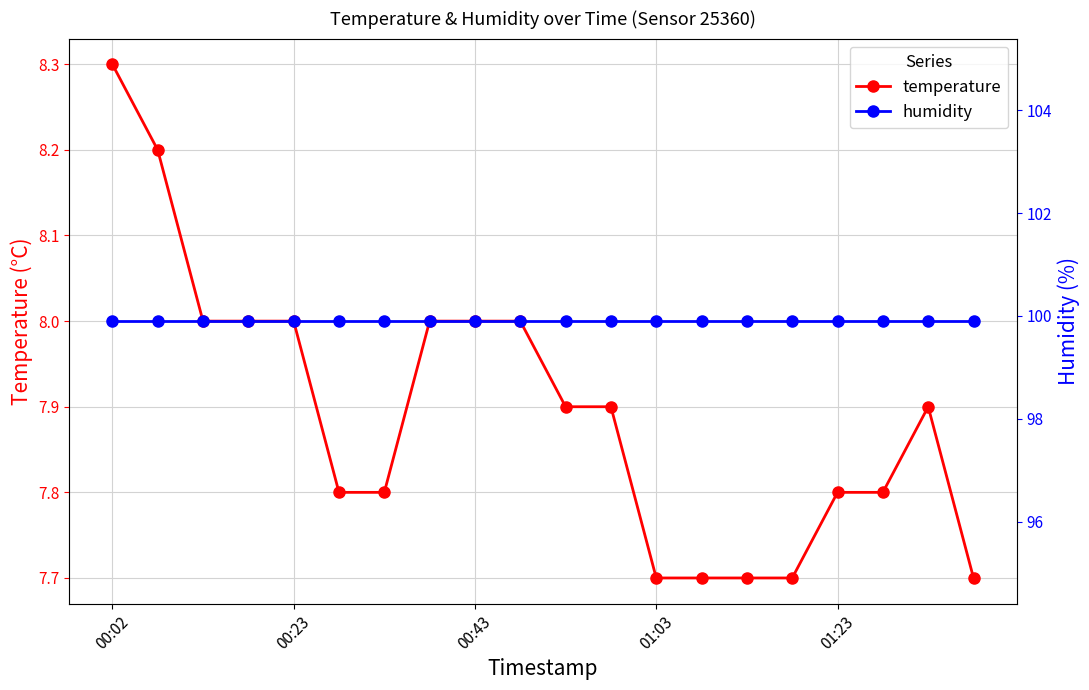

The value of temperature at 00:43 is 8.0. True or false?

True